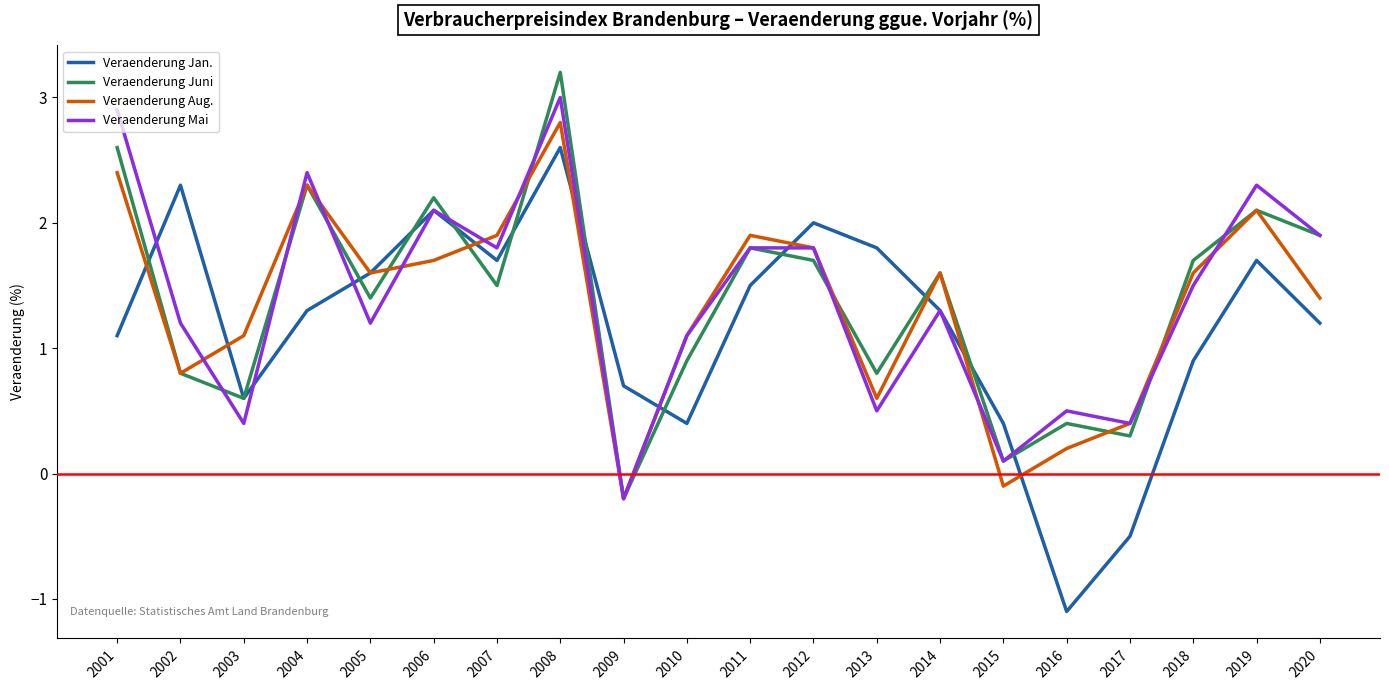

What is the sum of all Veraenderung Jan. values?

23.6